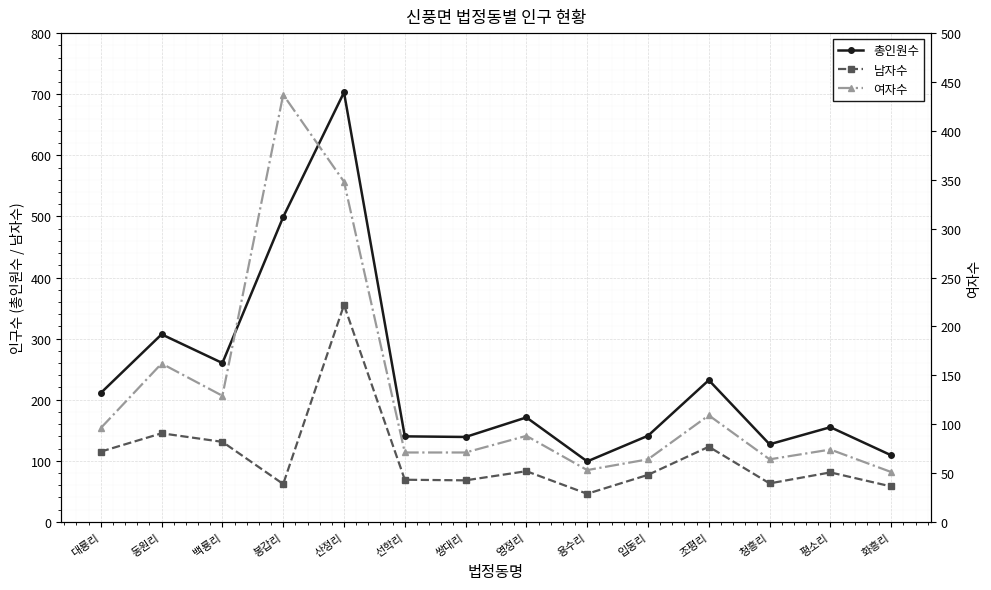

Is it true that 여자수 equals 348 at 산정리?

True